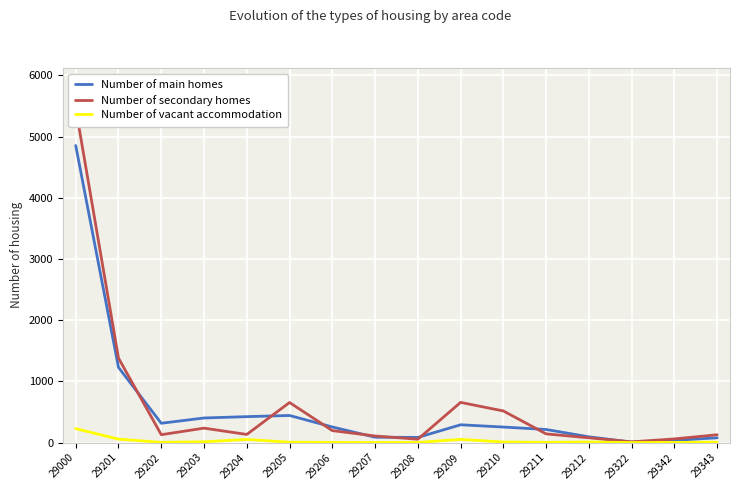

What are all the series names shown in the legend?

Number of main homes, Number of secondary homes, Number of vacant accommodation